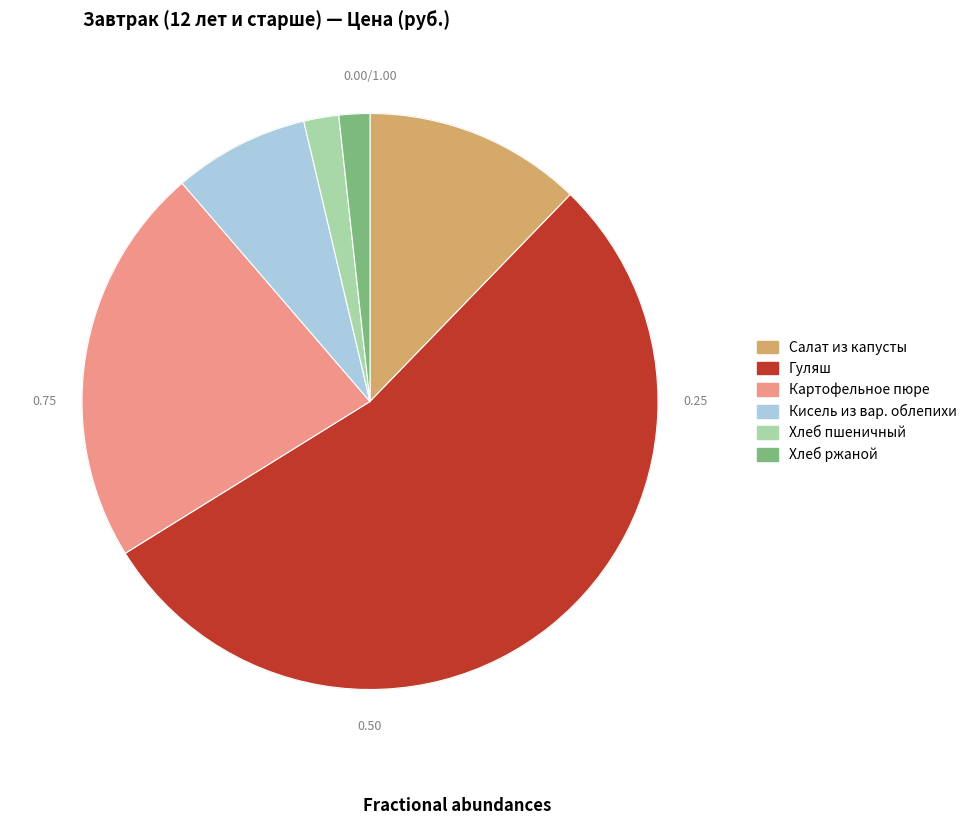

What is the ratio of the value at Картофельное пюре to the value at Кисель из вар. облепихи?

3.0